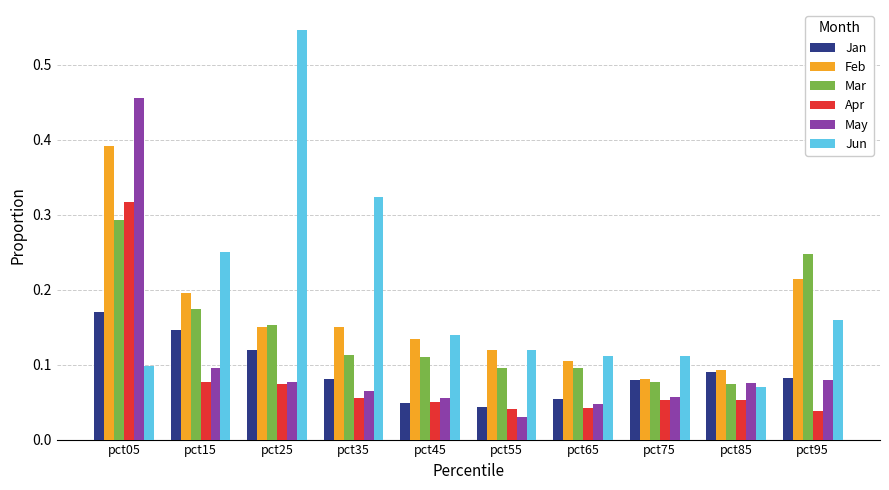

At which label does Mar reach its peak?

pct05